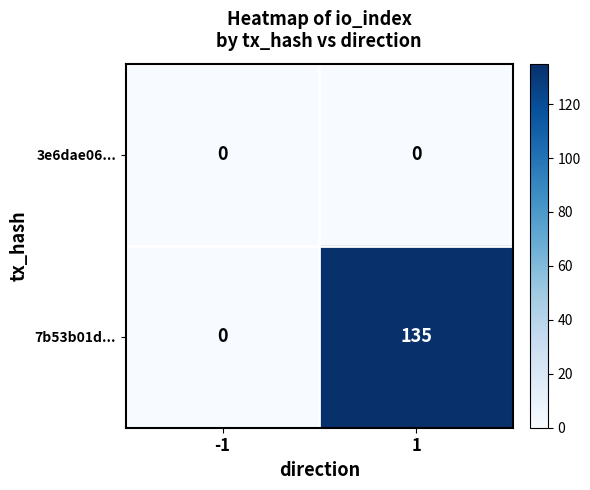

List the series in order of their peak value, lowest first.

3e6dae06..., 7b53b01d...